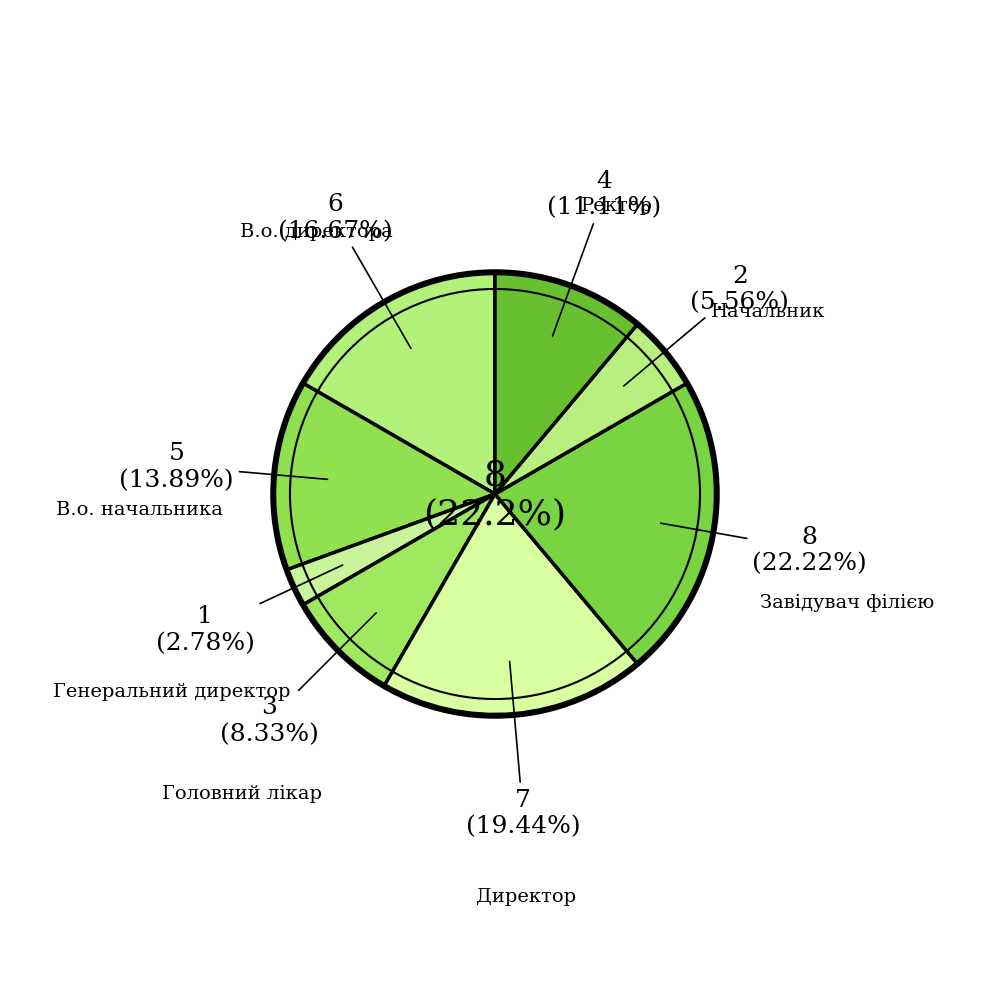

Which category has the biggest portion of the pie?

Завідувач філією